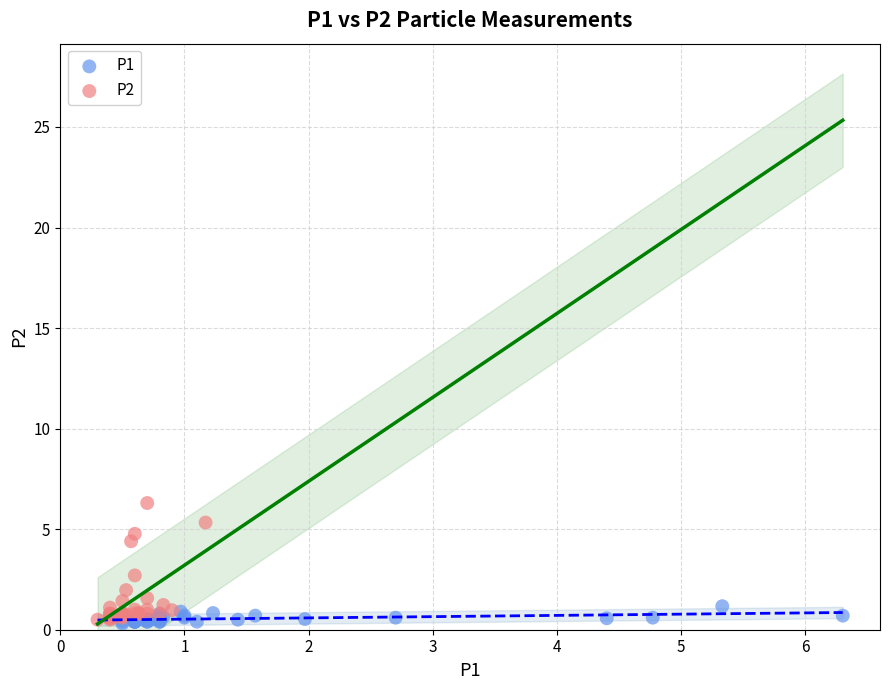

Which series has the widest spread of Y values?

P2